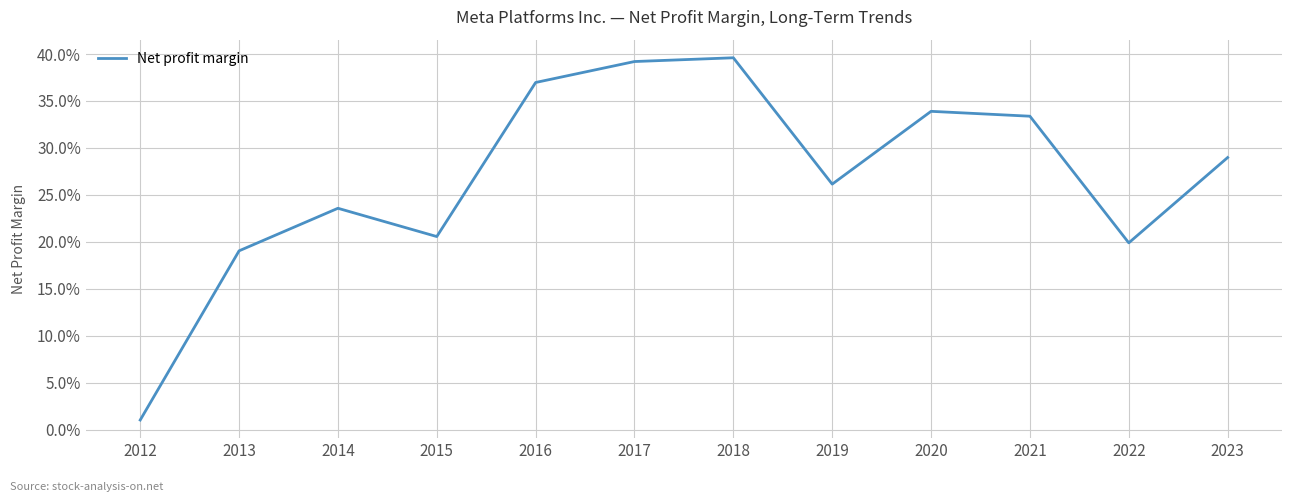

What is the greatest value displayed?

0.4